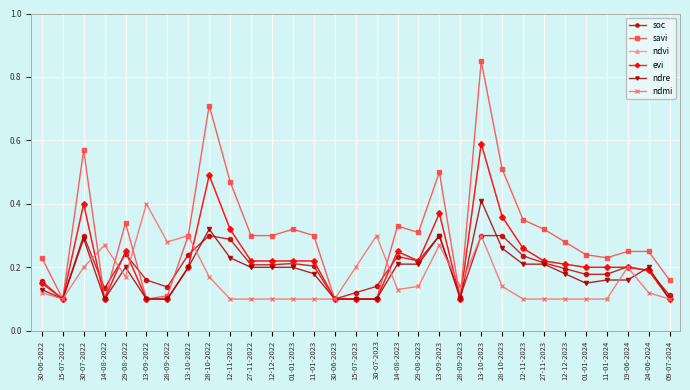

How many interior local peaks does the ndvi series have?

6